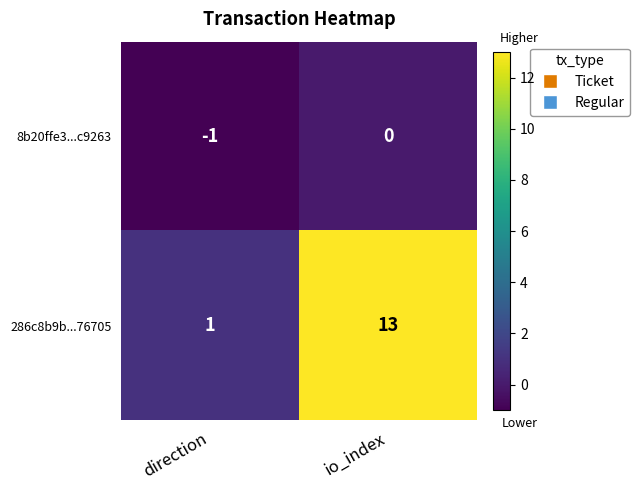

What is the minimum value shown in the chart?

-1